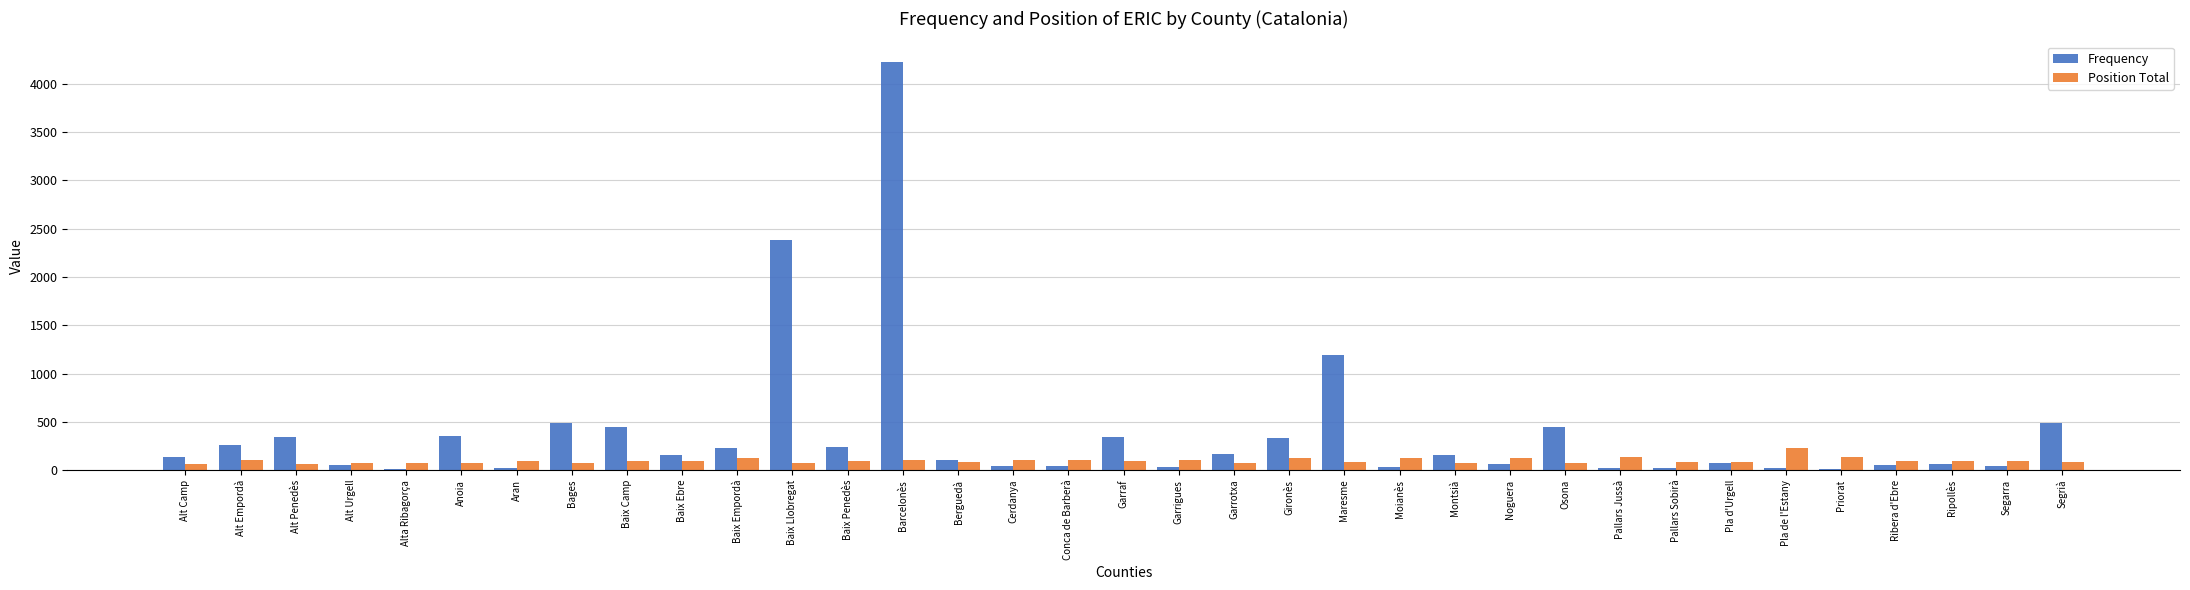

At which label is Frequency closest to 2120?

Baix Llobregat